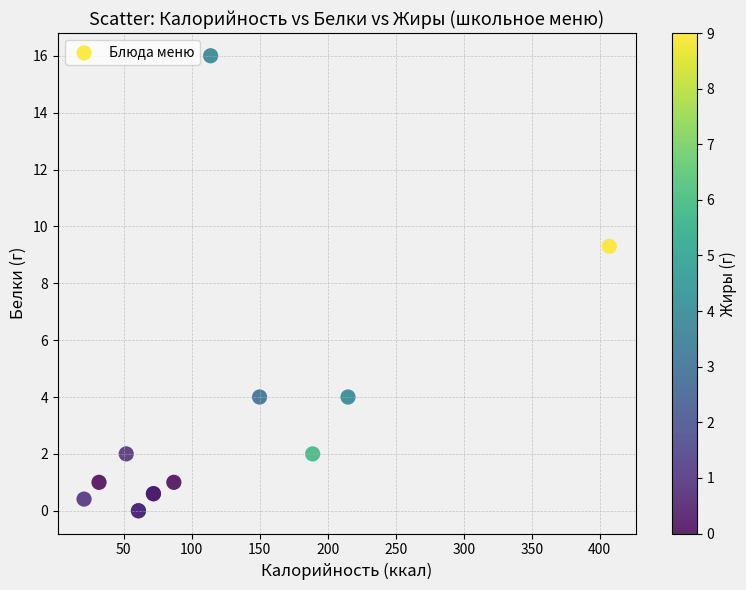

What Y value in the scatter plot is closest to 8?

9.3